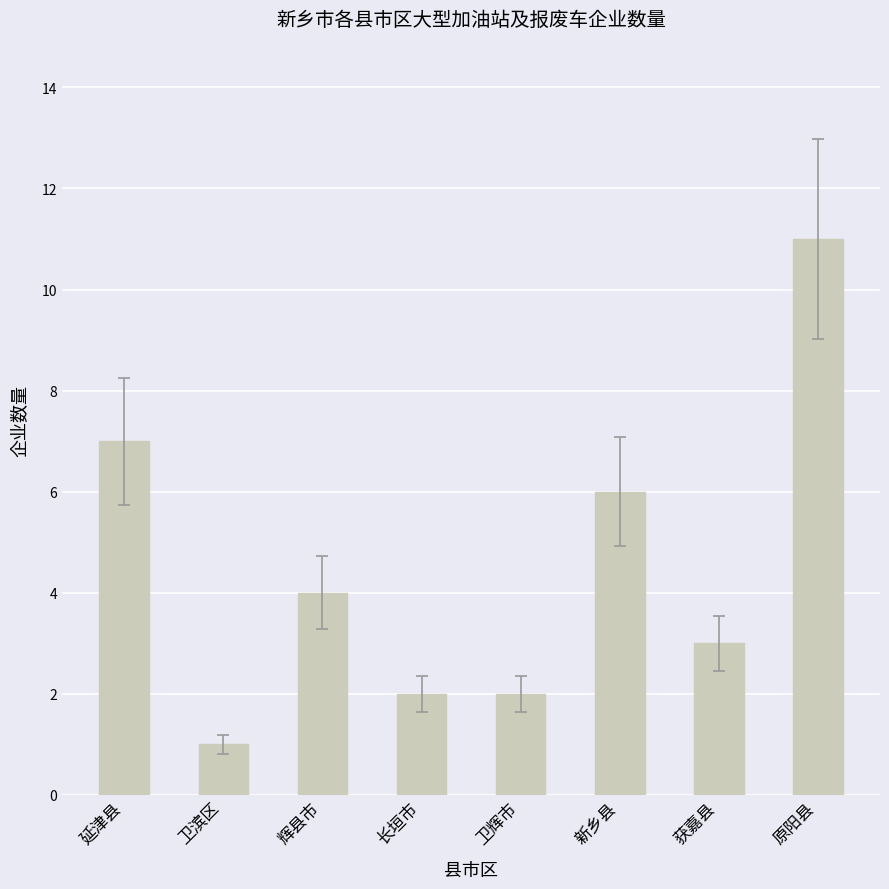

Between 获嘉县 and 延津县, which is larger?

延津县